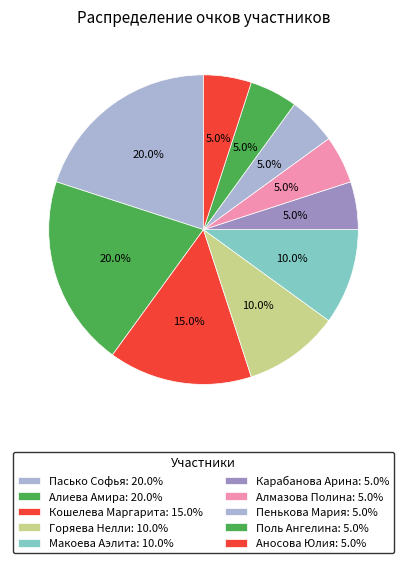

What percentage do Алиева Амира and Кошелева Маргарита together represent?

35.0%